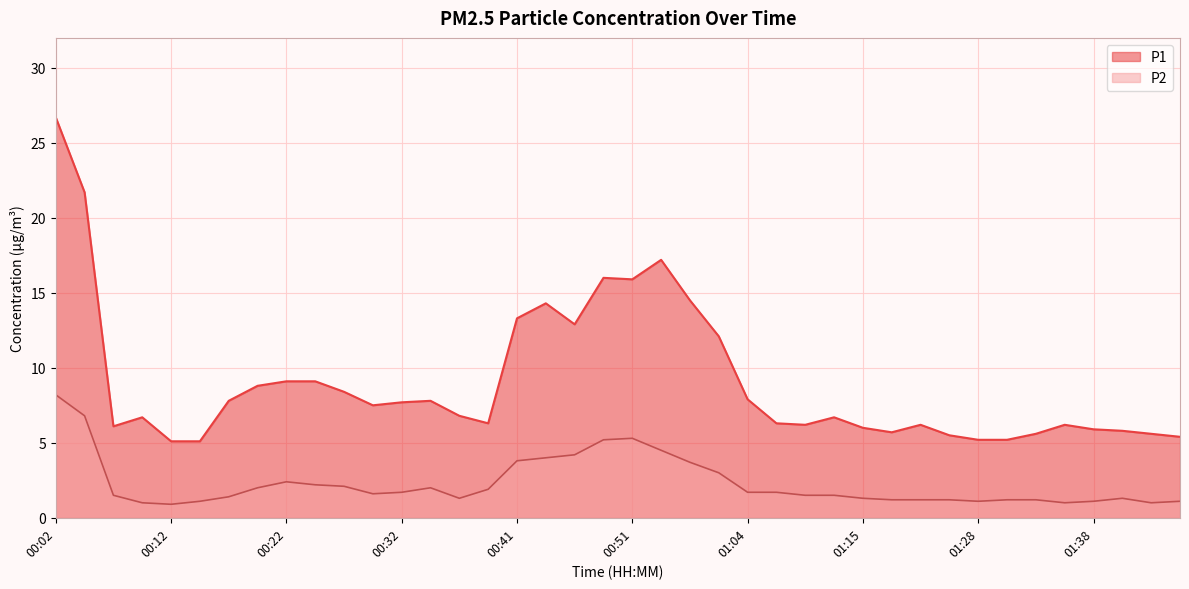

What is the label of the 23rd point from the left?

00:56